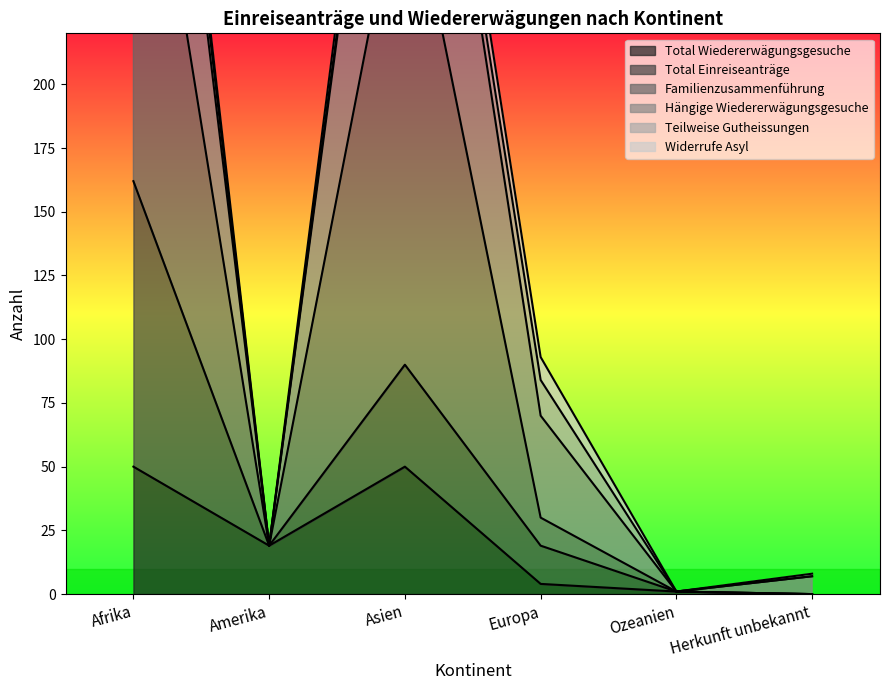

The value of Total Wiedererwägungsgesuche at Amerika is 10. True or false?

False